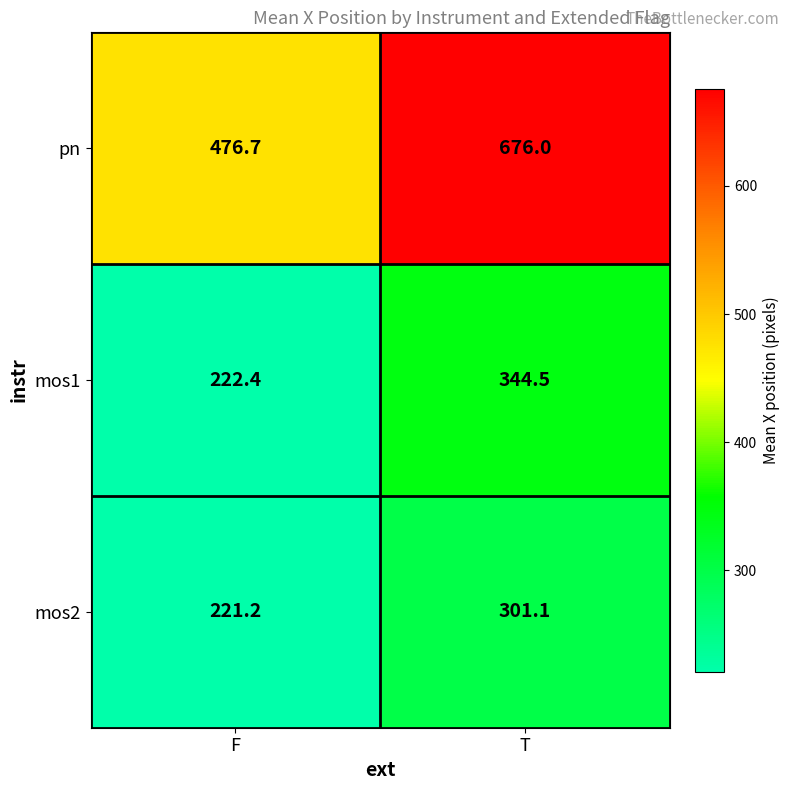

How many categories are shown in the chart?

2